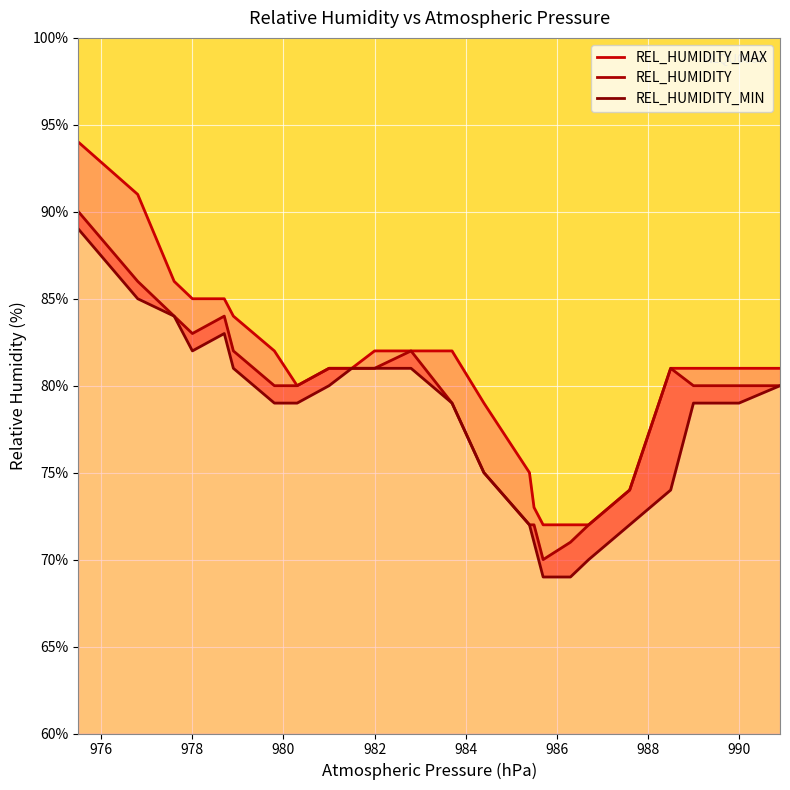

What is the average value of the REL_HUMIDITY series?

79